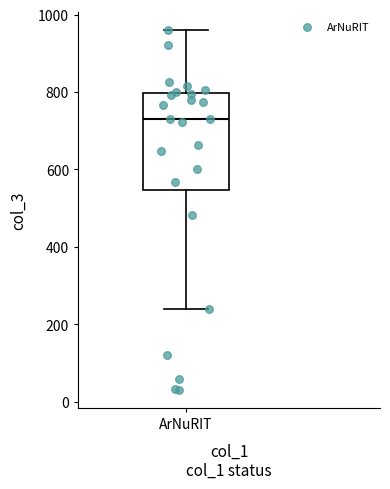

Transcribe this box plot: give where the median line is, the range the box spans, and where the two whiskers end, as read against the y-axis. The values are not printed on the chart, so give them approximately, as read against the axis.

median 740, box 540 to 800, whiskers 240 to 960